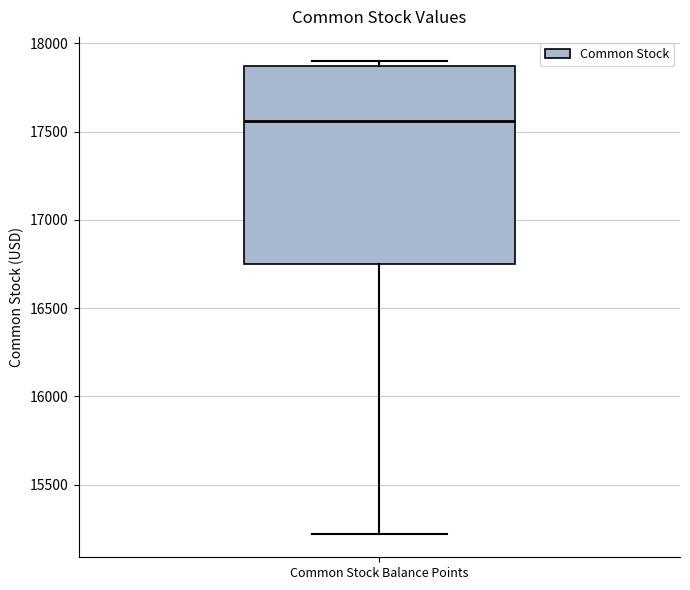

Transcribe this box plot: give where the median line is, the range the box spans, and where the two whiskers end, as read against the y-axis. The values are not printed on the chart, so give them approximately, as read against the axis.

median 17550, box 16750 to 17850, whiskers 15200 to 17900